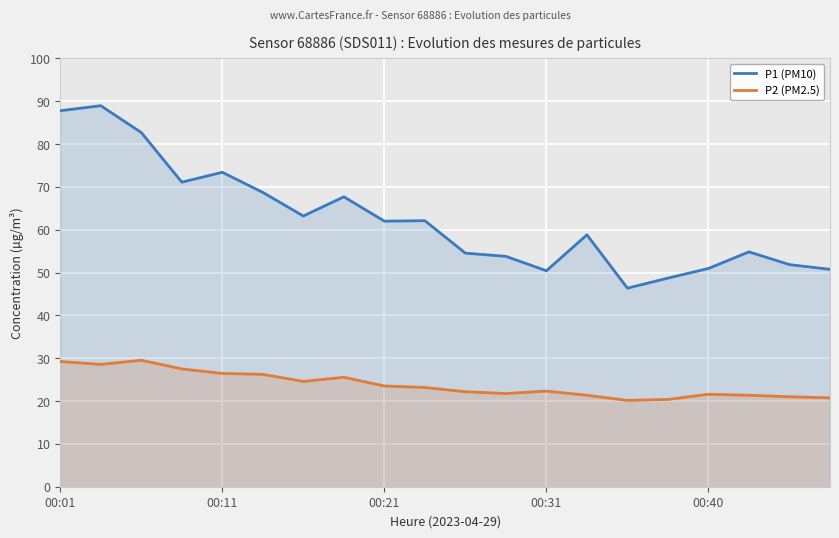

True or false: P1 (PM10) has a value of 62.0 at 00:21.

True